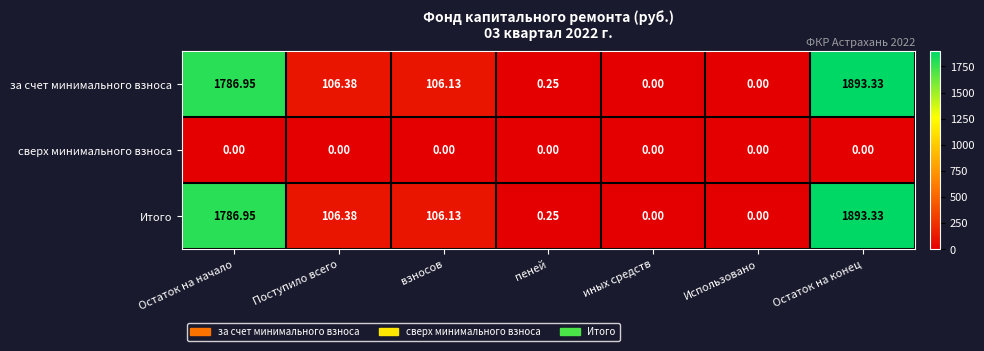

Is the value of за счет минимального взноса at иных средств greater than the value of Итого at взносов?

No